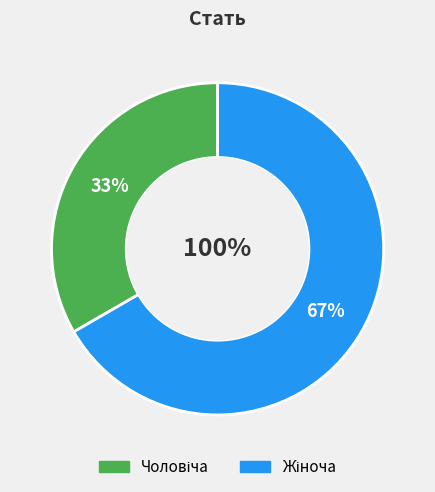

To the nearest percent, what portion does Чоловіча represent?

33%